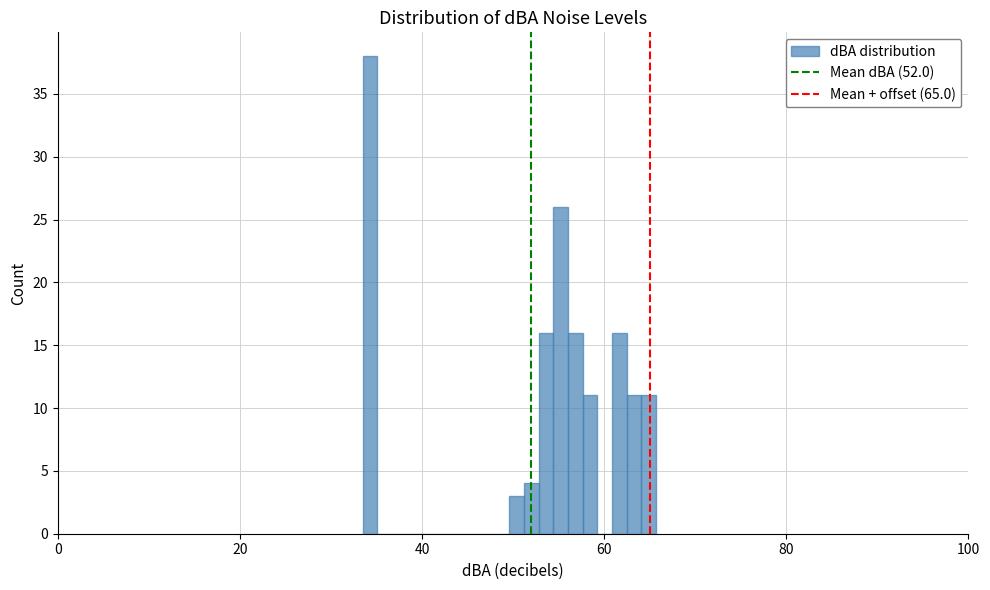

Read against the x-axis, roughly where is the centre of the tallest bar?

34